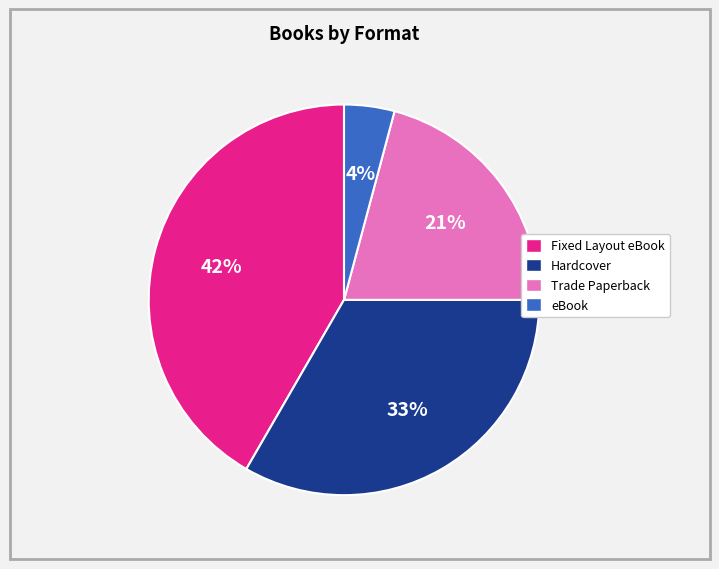

Which has a higher value, eBook or Hardcover?

Hardcover